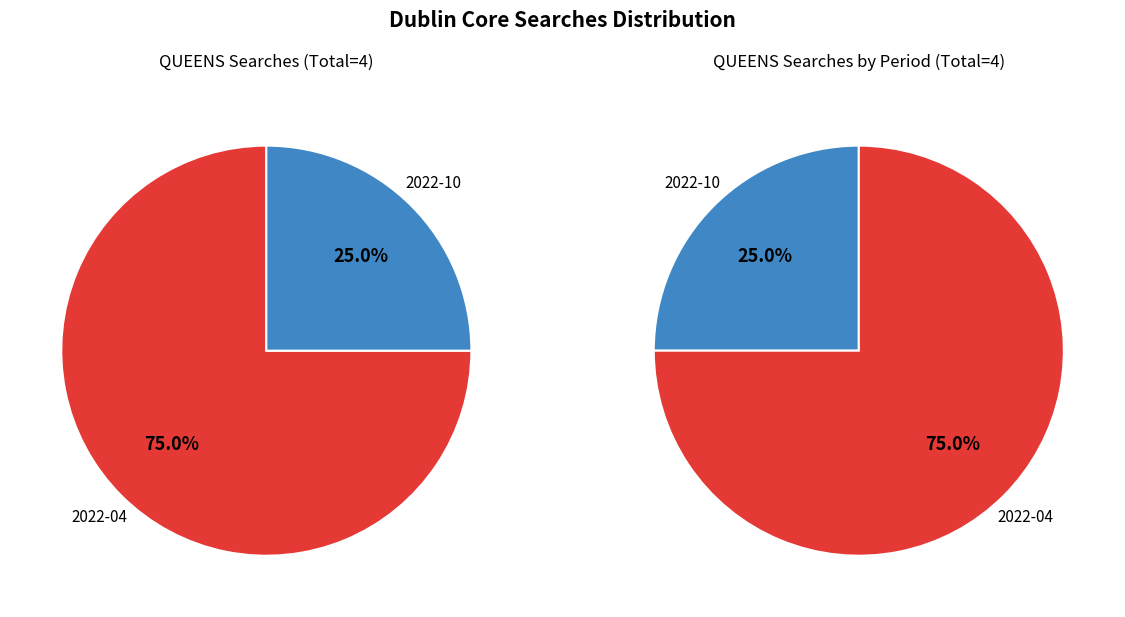

Approximately how many times larger is the value at 2022-10 compared to 2022-04?

0.3